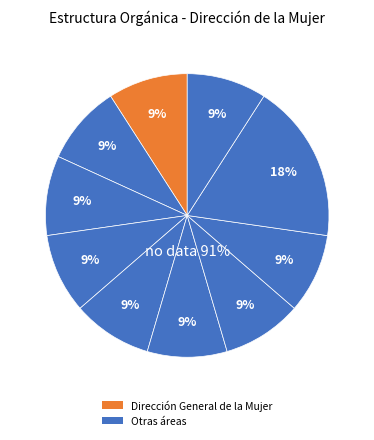

Do Secretaria and Coordinación de atención psicológica together represent more than half of the pie?

No